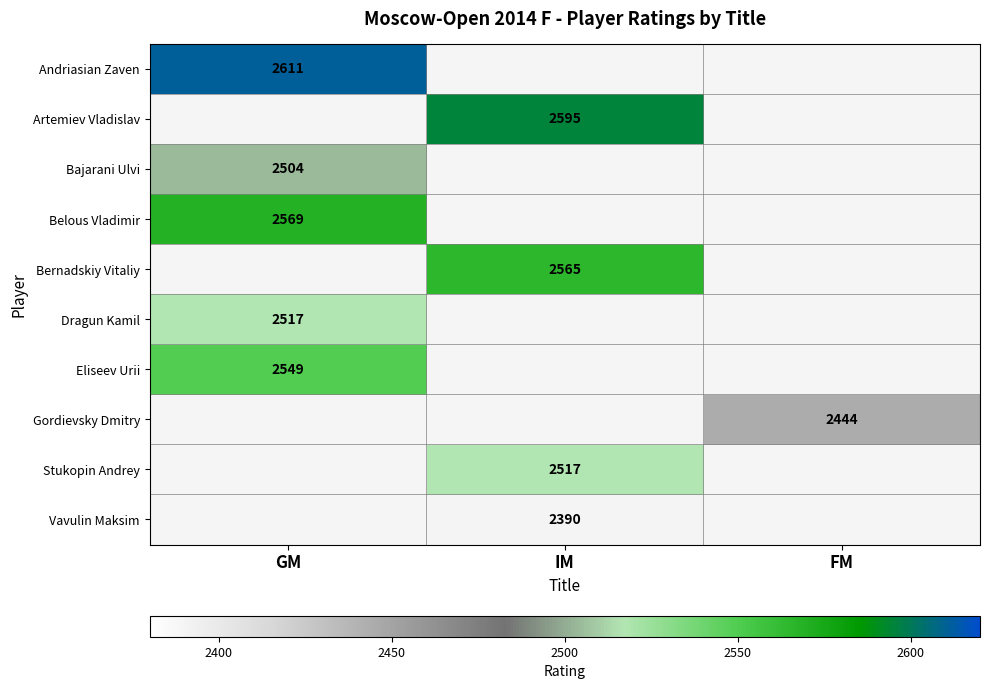

What is the greatest value displayed?

2611